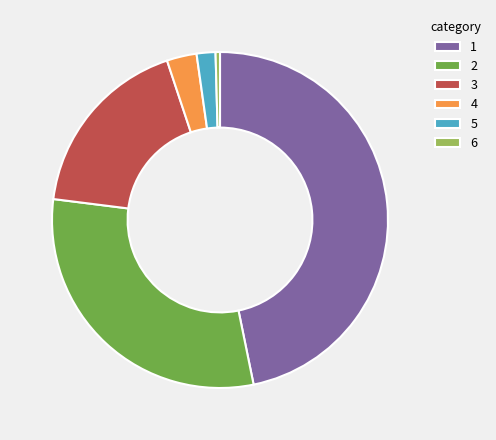

What is the ratio of the value at 2 to the value at 5?

16.7